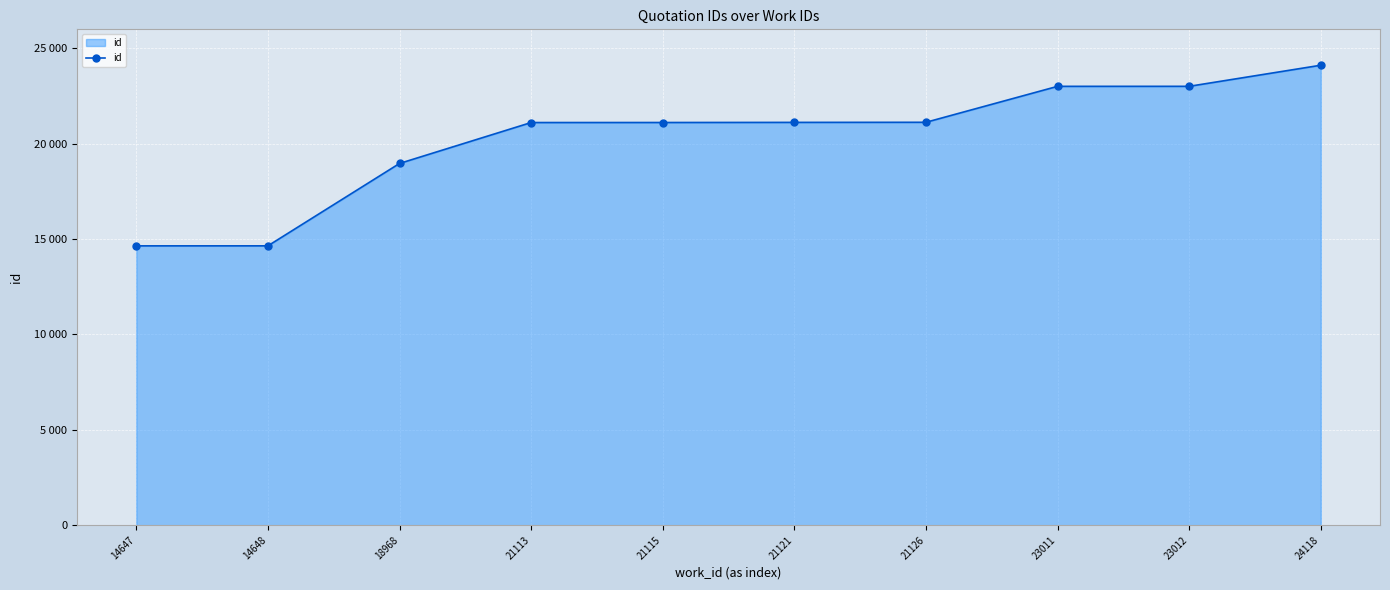

List the labels in order of value, smallest first.

14647, 14648, 18968, 21113, 21115, 21121, 21126, 23011, 23012, 24118